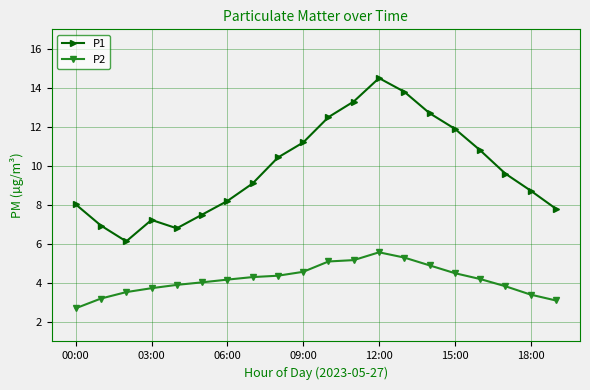

What is the difference between the maximum and minimum values in the P1 series?

8.4